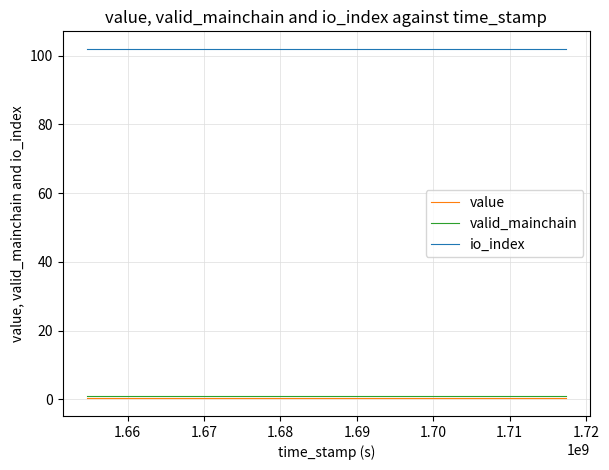

Which series has the largest total across all categories?

io_index